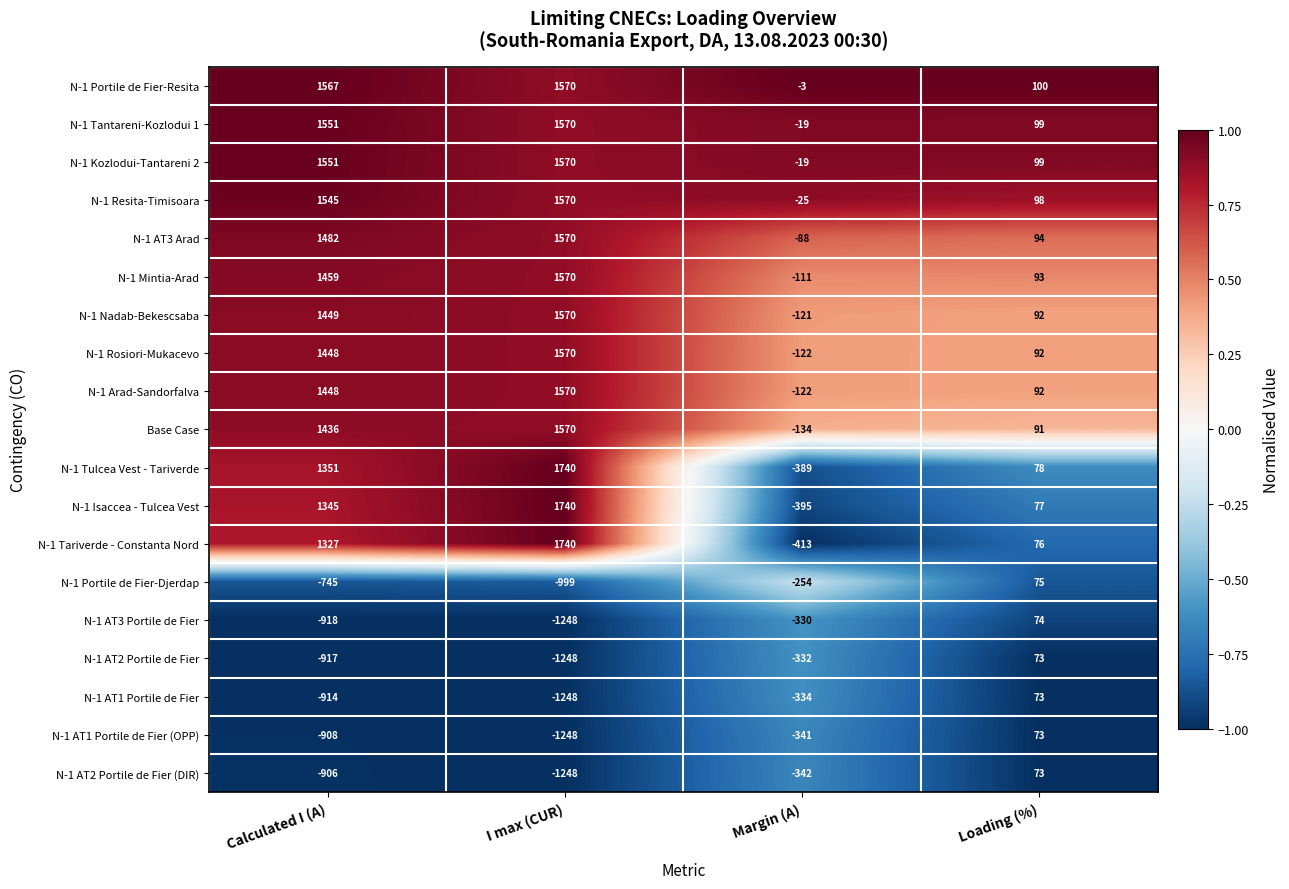

What is the average value of the N-1 Isaccea - Tulcea Vest series?

692